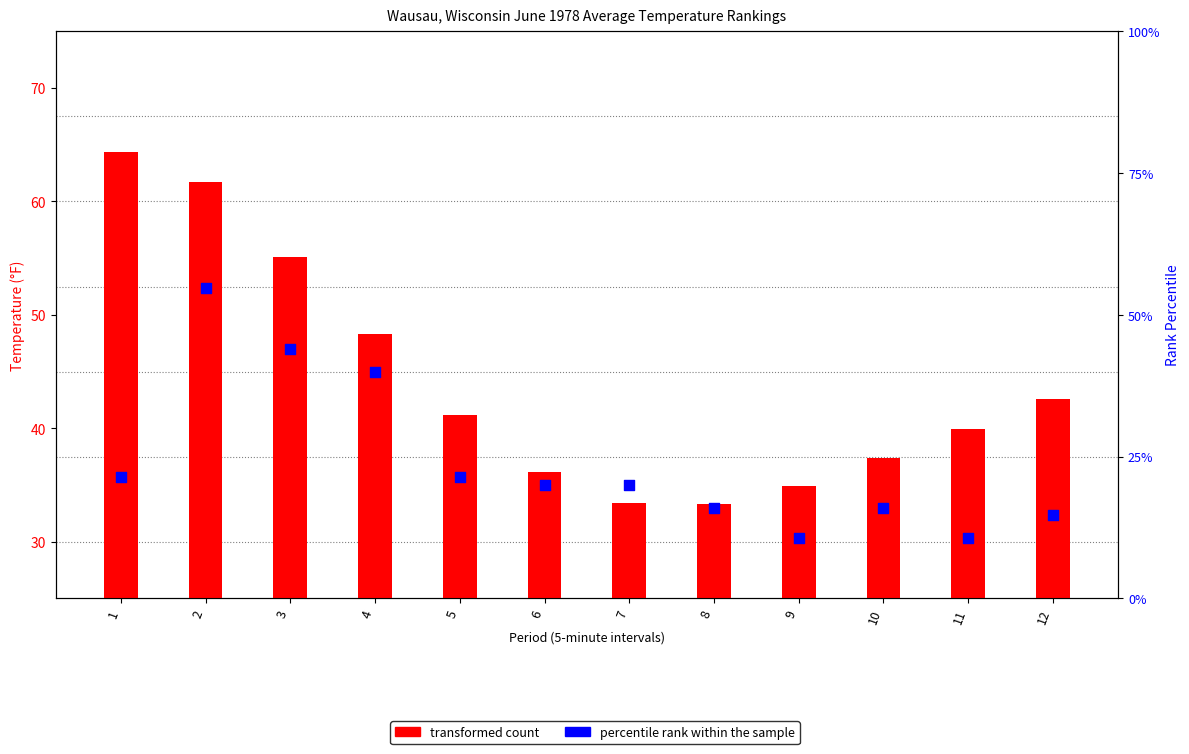

What are all the series names shown in the legend?

transformed count, percentile rank within the sample